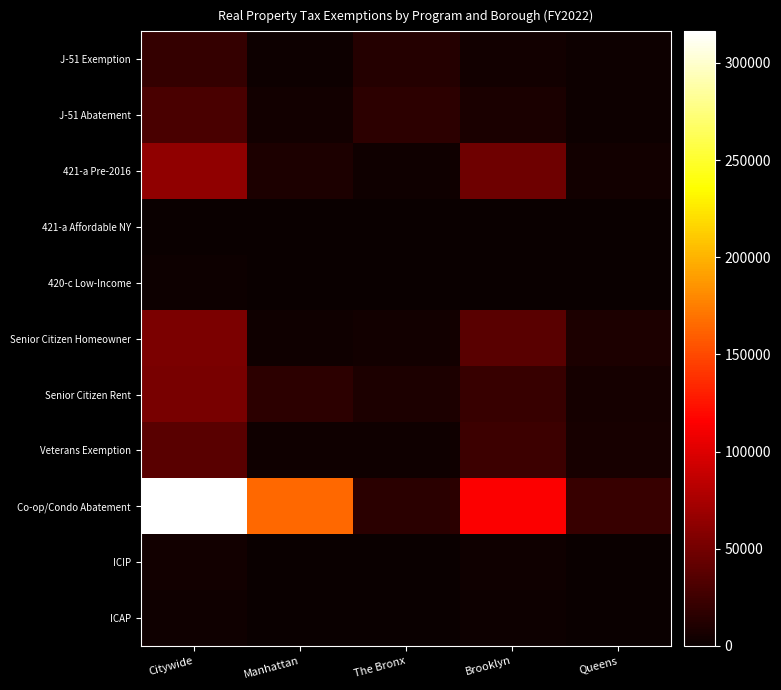

At how many categories does at least one series exceed 280294?

1